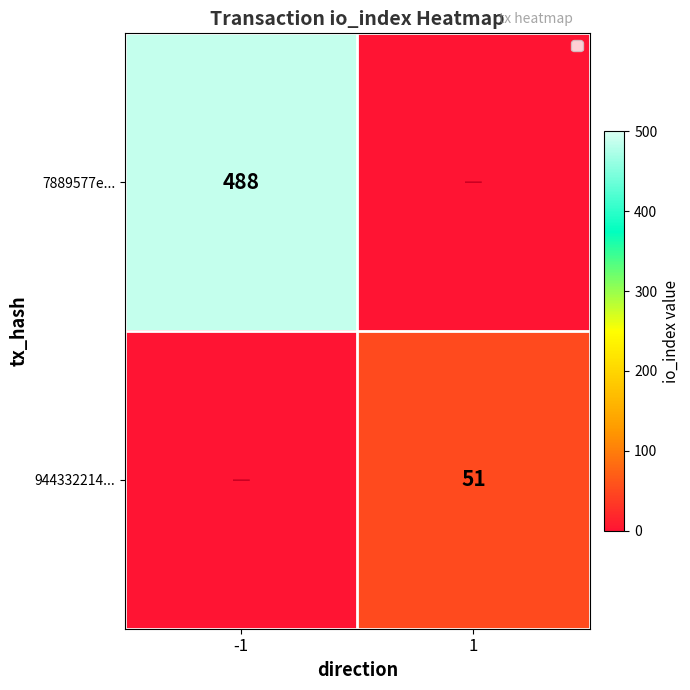

How many positive values does the 944332214... series have?

1